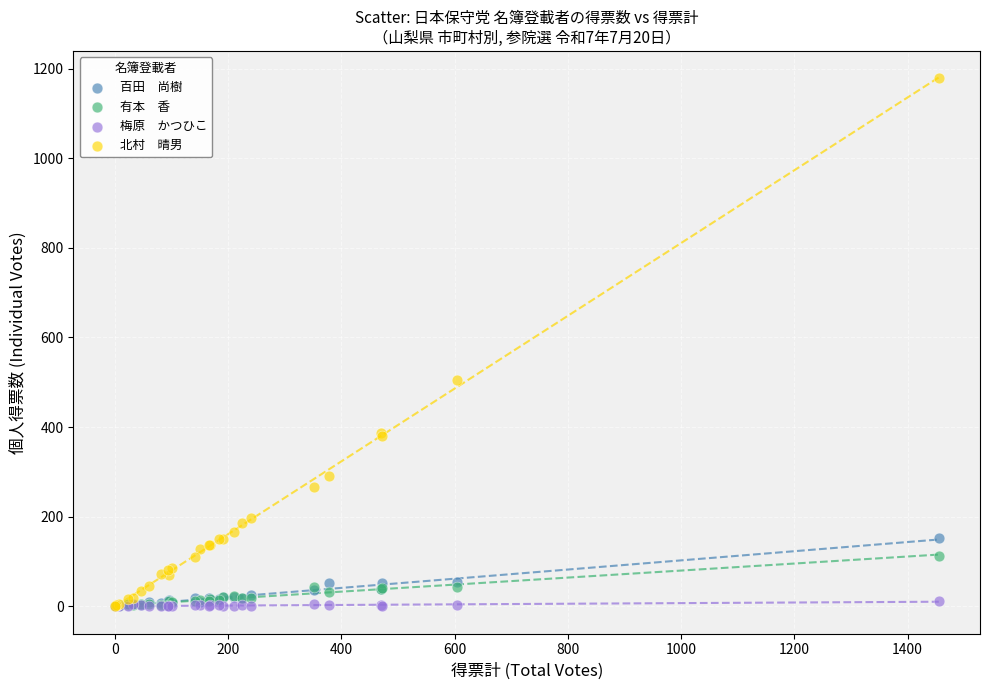

Across all series, what Y value is closest to 589?

505.0